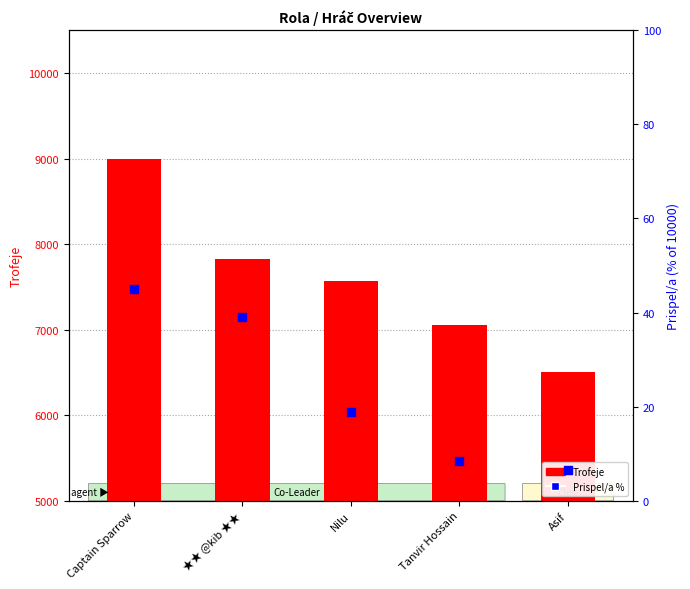

What is the total value across all series at Asif?

6506.5